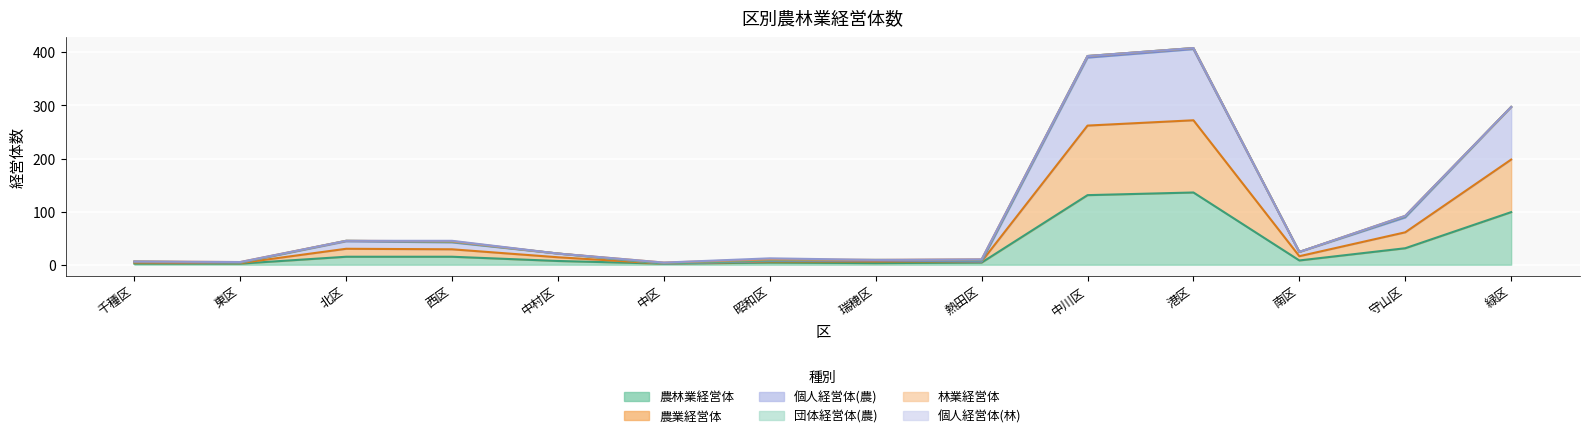

What is the sum of all 個人経営体(農) values?

1345